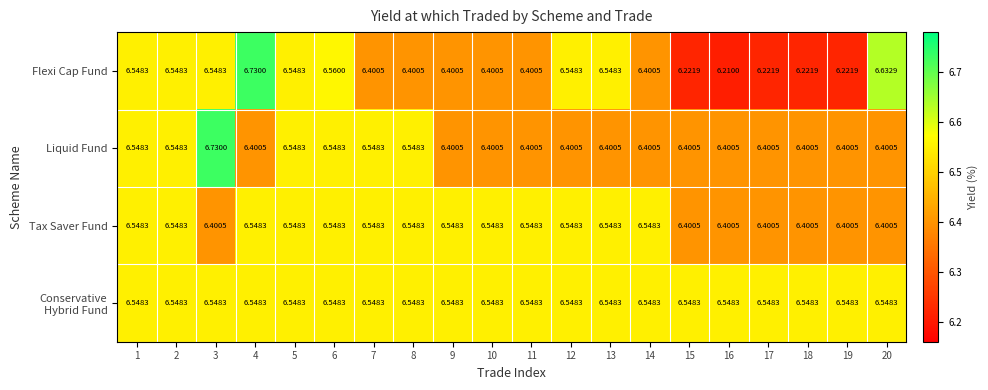

Which series has the widest spread of values?

Flexi Cap Fund